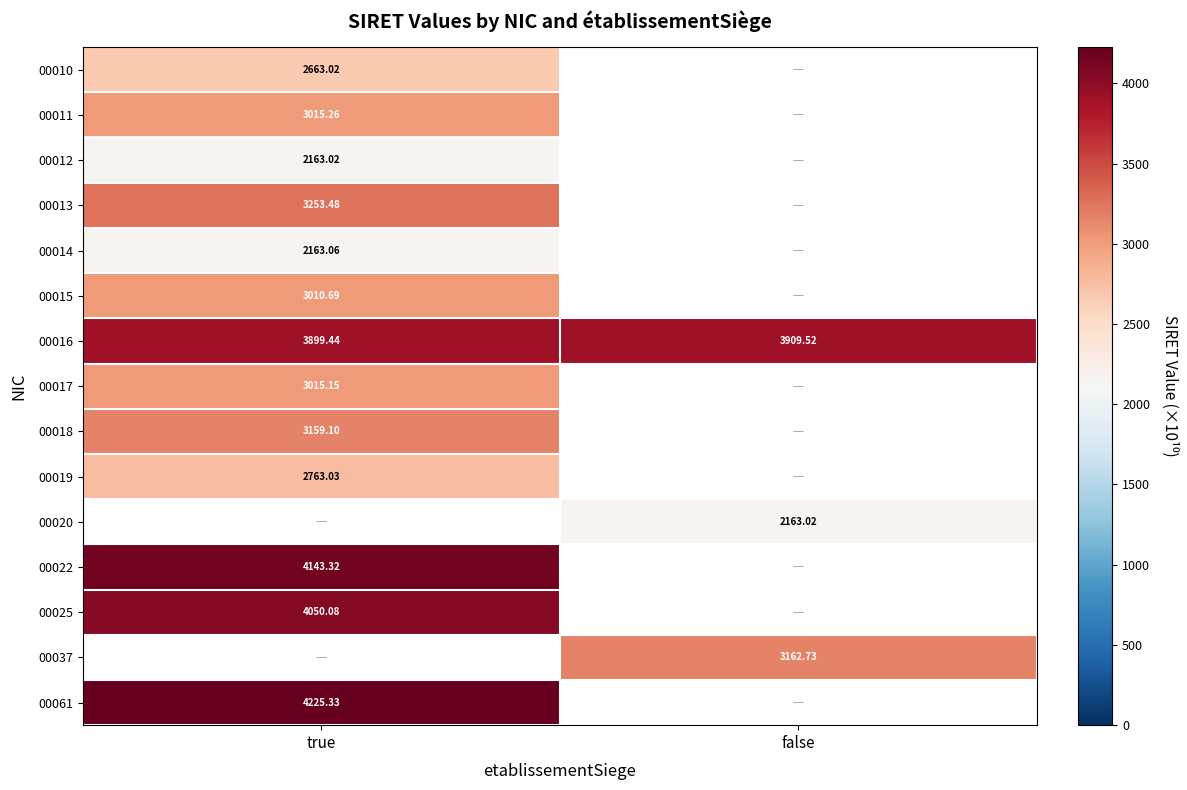

What is the total value across all series at false?

9235.3